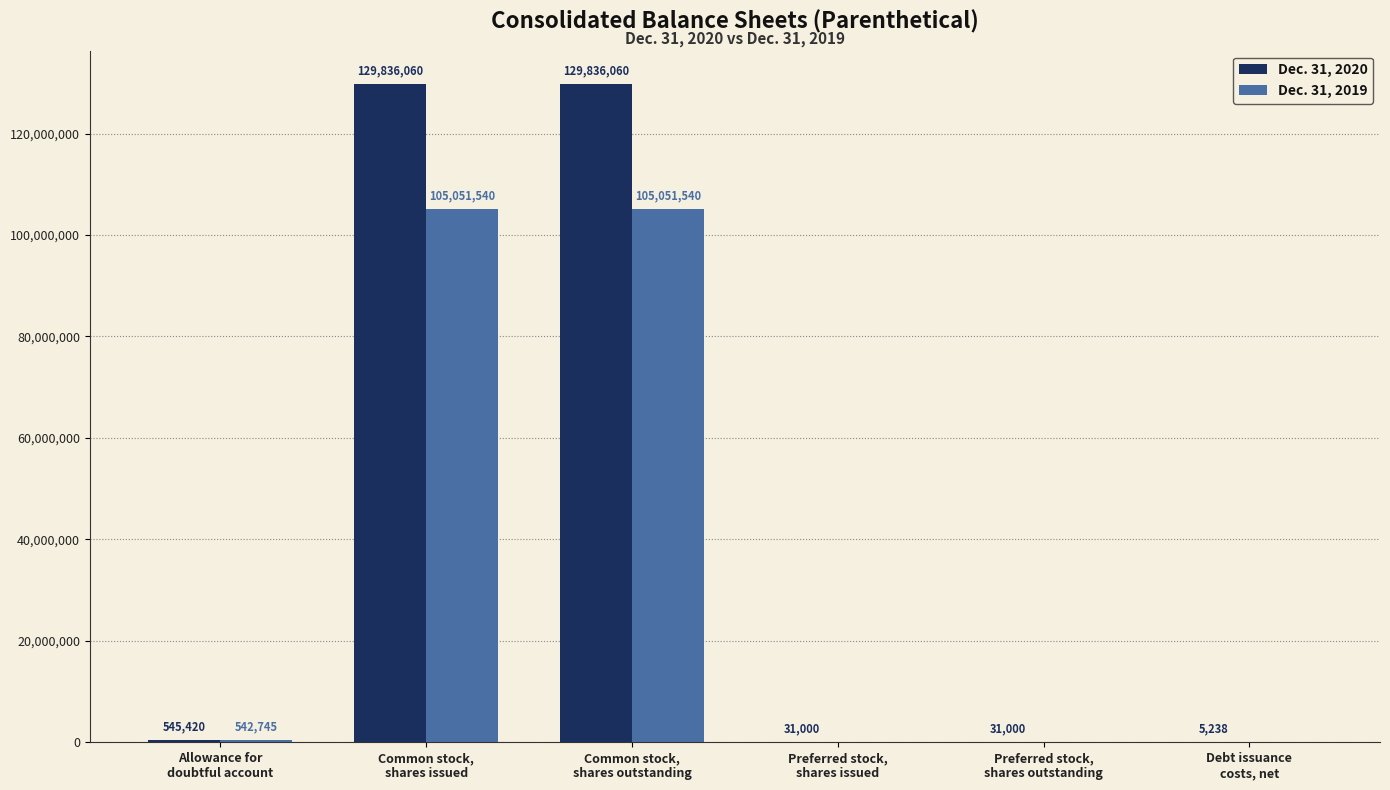

The value of Dec. 31, 2020 at Common stock,
shares outstanding is 129836060. True or false?

True